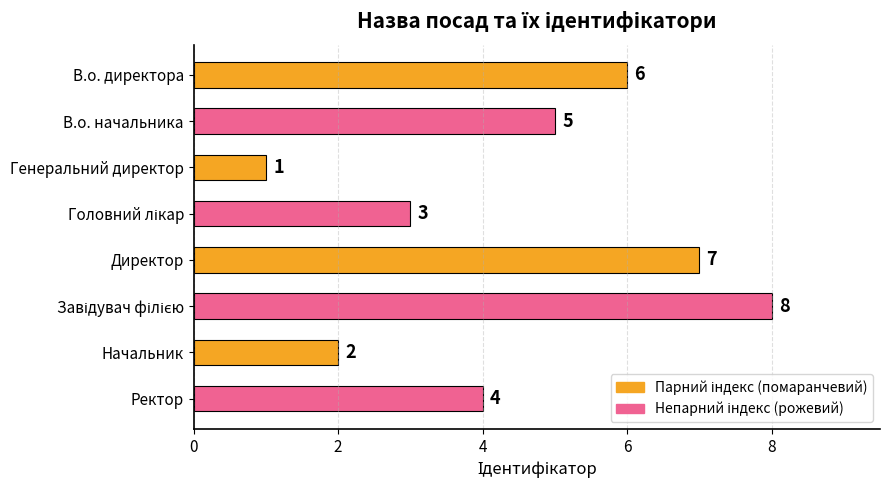

What is the label of the 2nd bar from the bottom?

Начальник